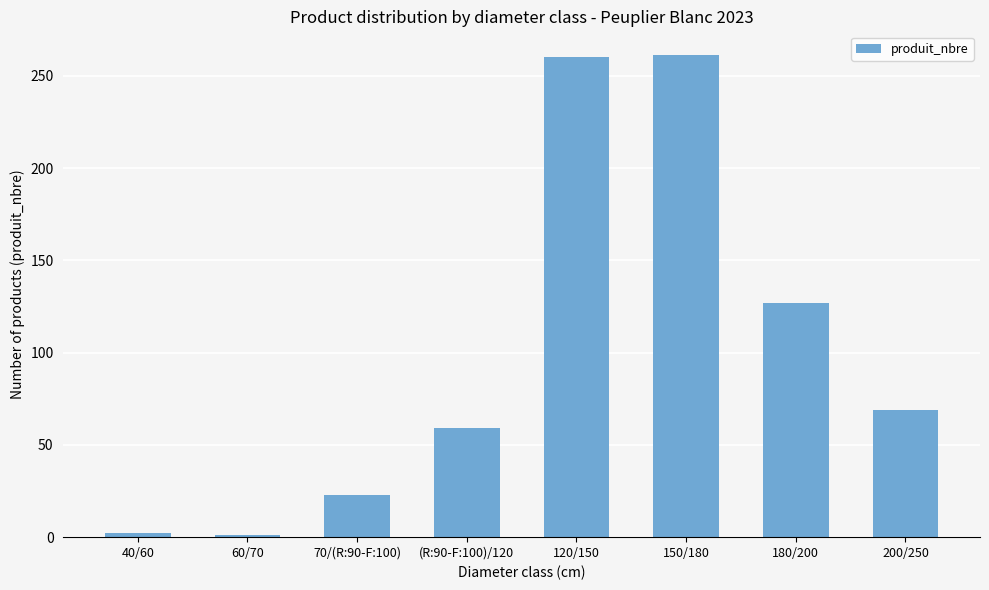

What is the difference between the maximum and minimum values?

260